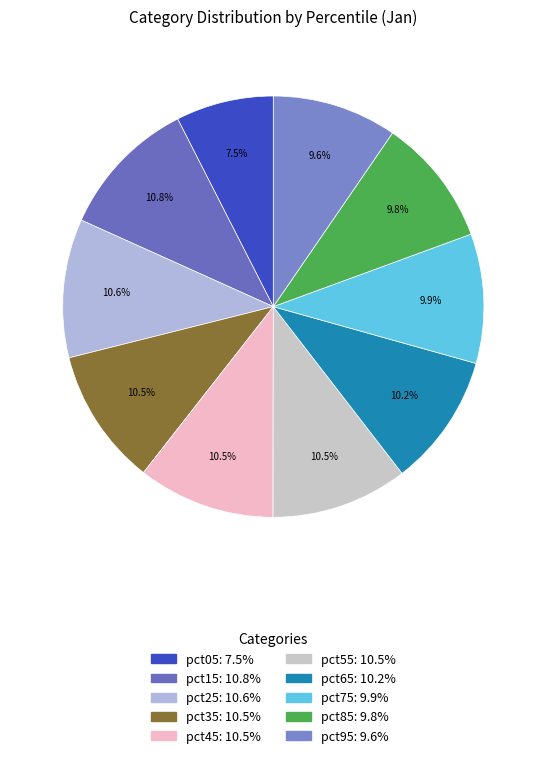

Combined, what portion of the pie is pct65 and pct55?

20.7%